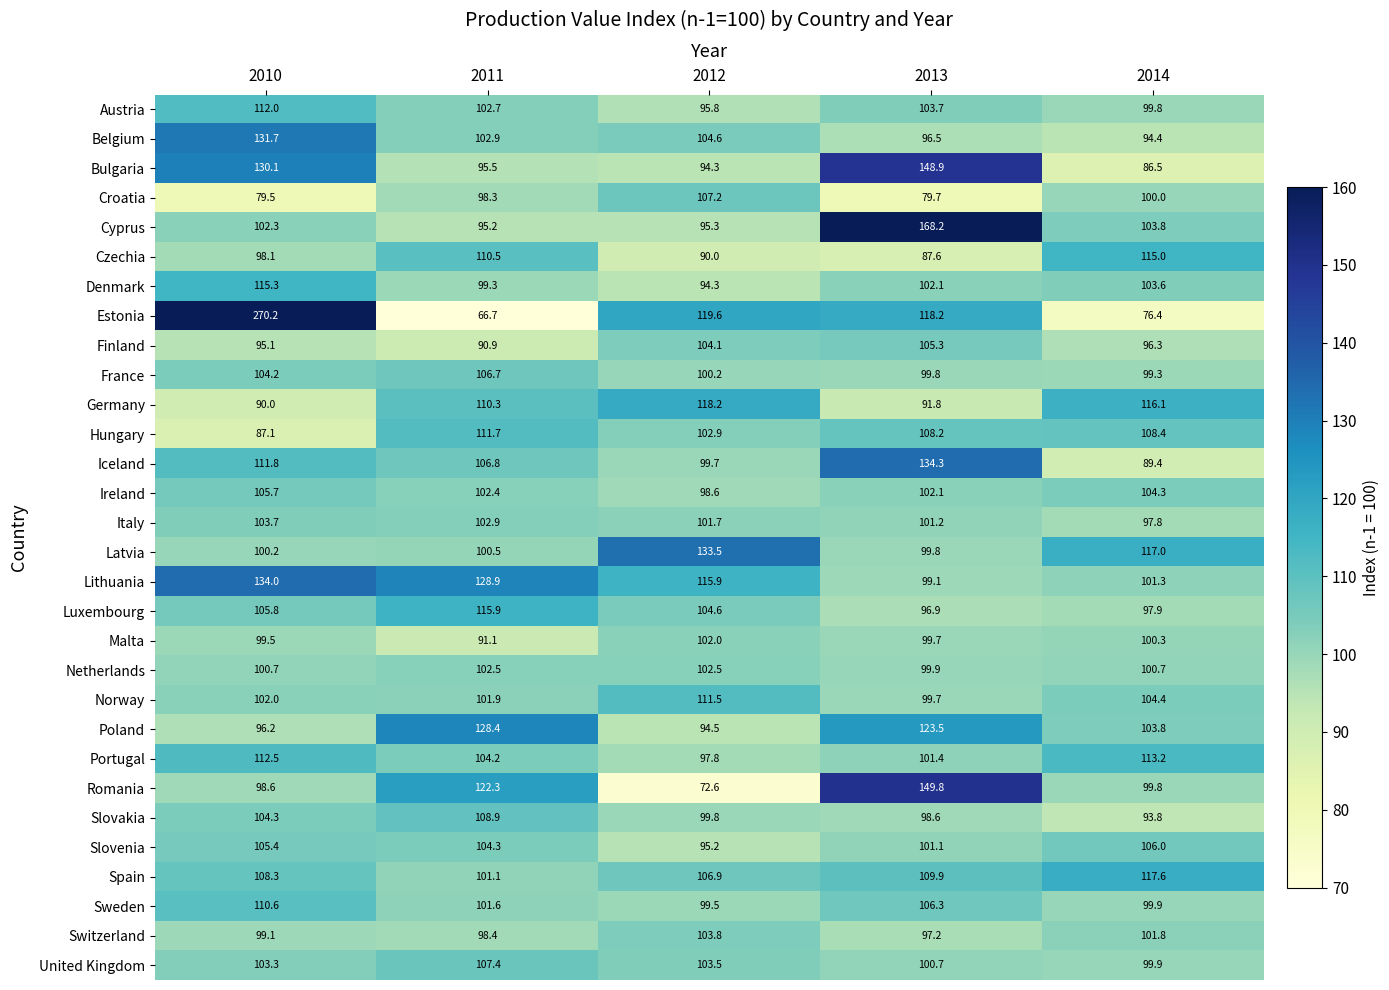

Read the Belgium value at 2013.

96.5